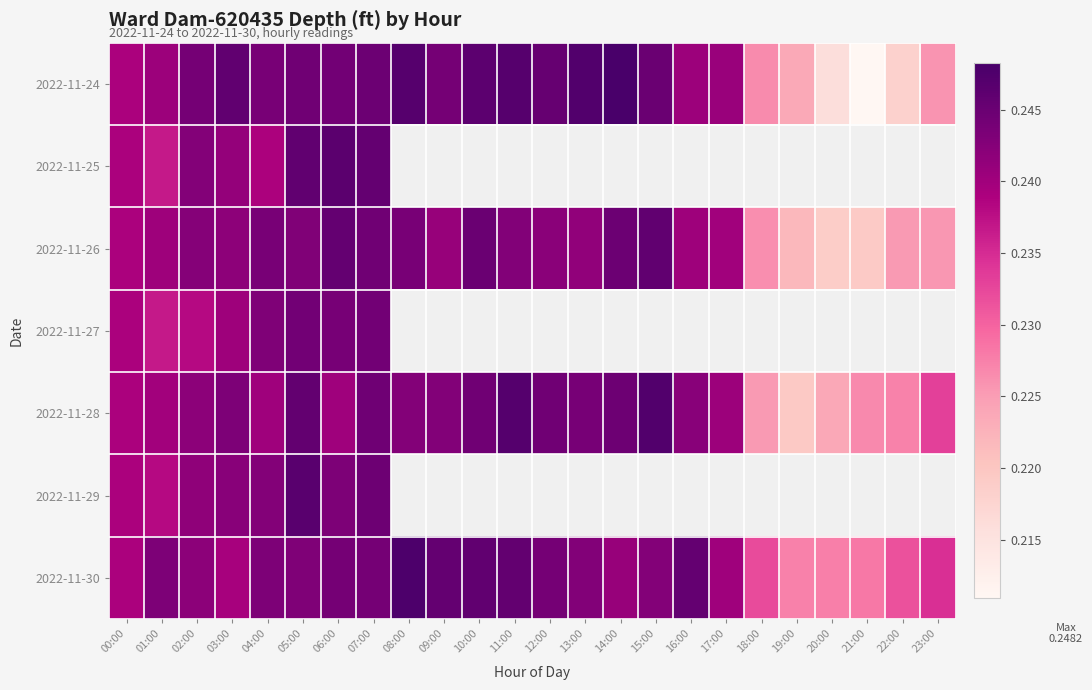

Which category has the highest value in the 2022-11-30 series?

08:00